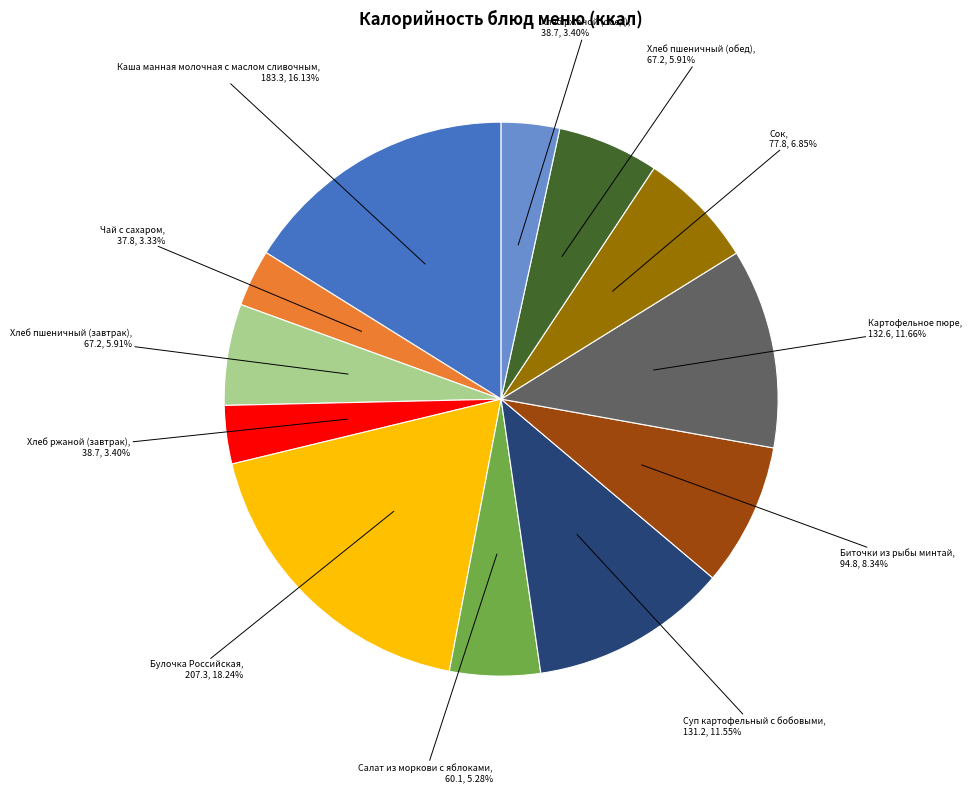

Does any single category account for the majority?

No